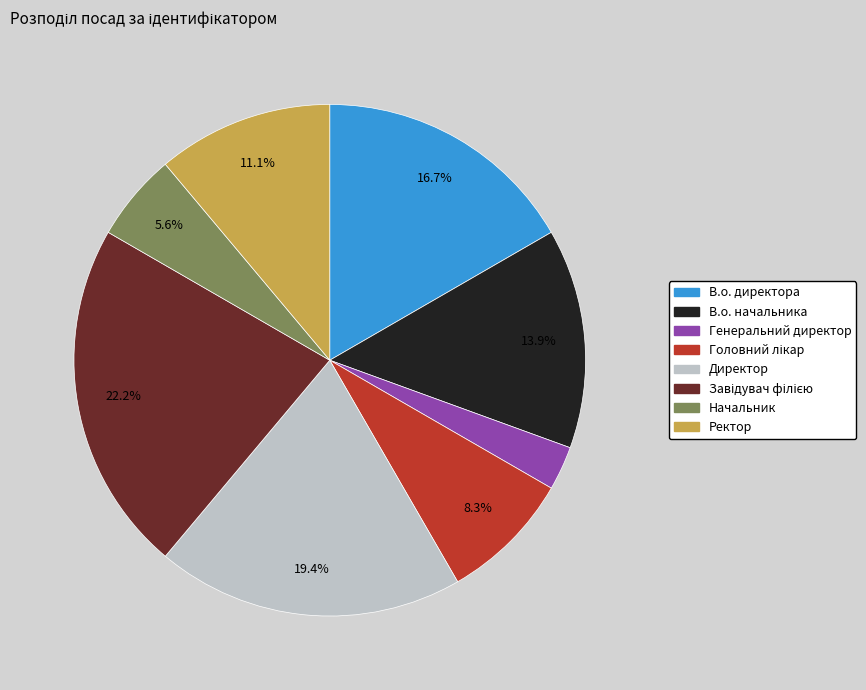

How much of the chart is everything except В.о. начальника?

86.1%